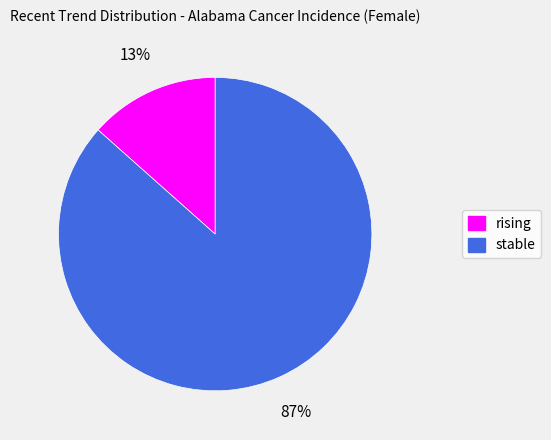

Rank the categories by value from lowest to highest.

rising, stable